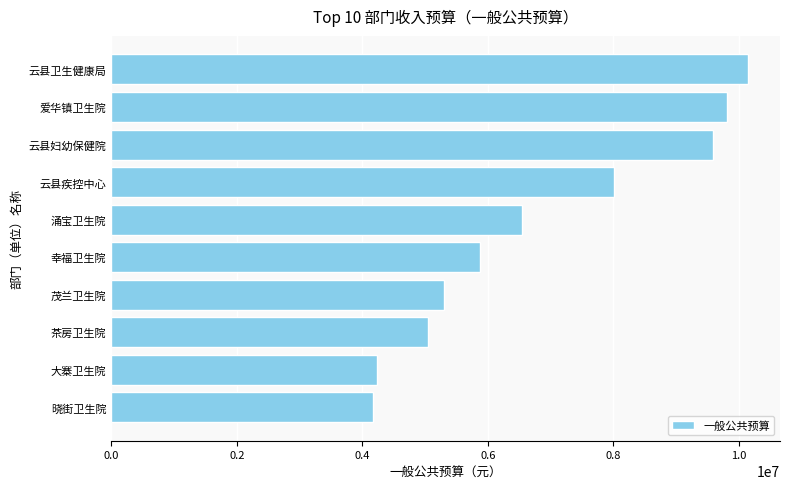

What is the sum of all values?

68709275.0